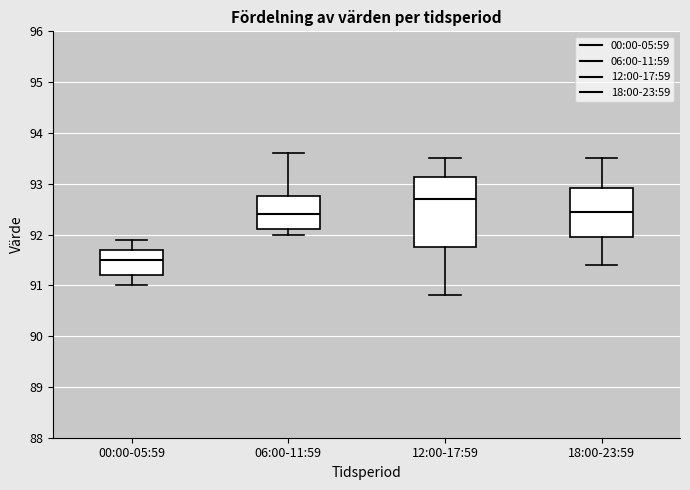

Reading left to right, read every box against the y-axis: the position of its median line, the range the box covers, and the ends of its whiskers. The values are not printed on the chart, so give them approximately, as read against the axis.

00:00-05:59: median 91.5, box 91.2 to 91.7, whiskers 91.0 to 91.9
06:00-11:59: median 92.4, box 92.1 to 92.8, whiskers 92.0 to 93.6
12:00-17:59: median 92.7, box 91.8 to 93.1, whiskers 90.8 to 93.5
18:00-23:59: median 92.5, box 92.0 to 92.9, whiskers 91.4 to 93.5